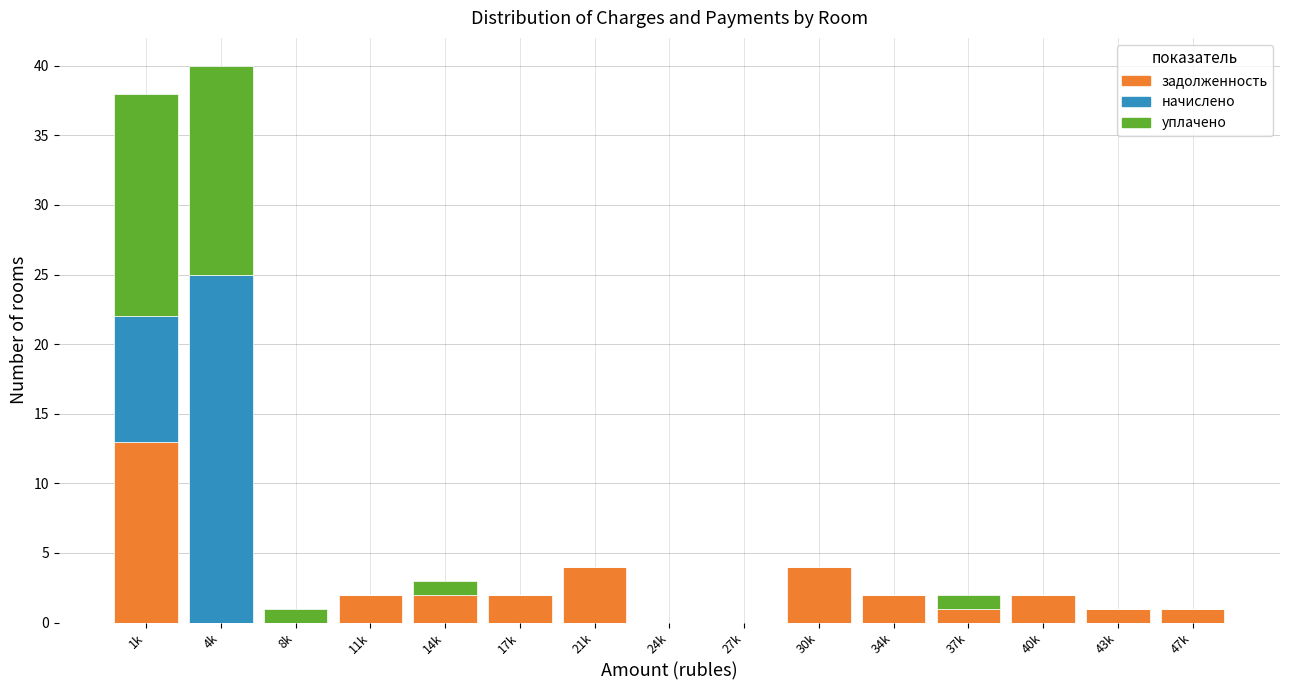

What is the highest value of the задолженность series?

13